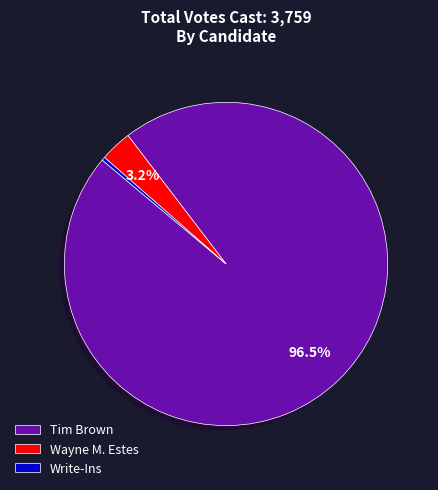

What percentage is NOT represented by Wayne M. Estes?

96.8%